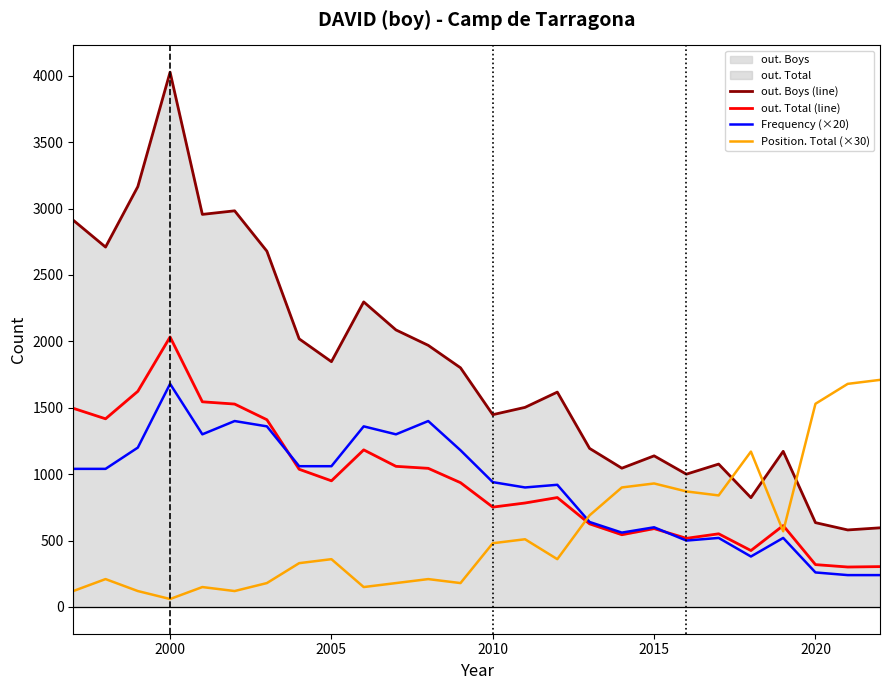

The value of Frequency (×20) at 2005 is 1060. True or false?

True